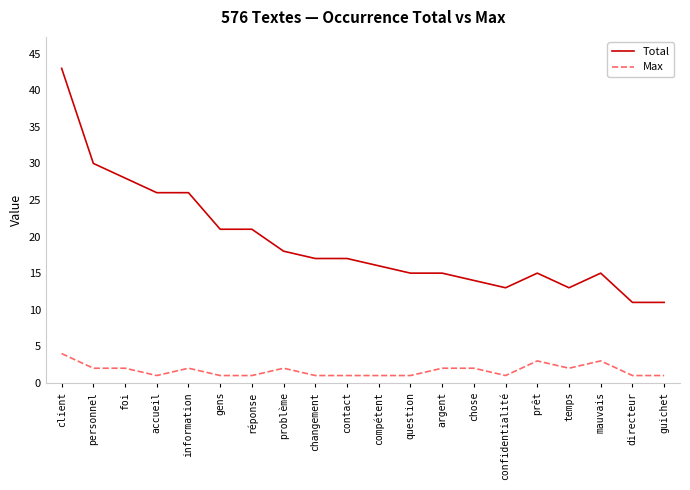

True or false: Max and Total cross at least once.

False